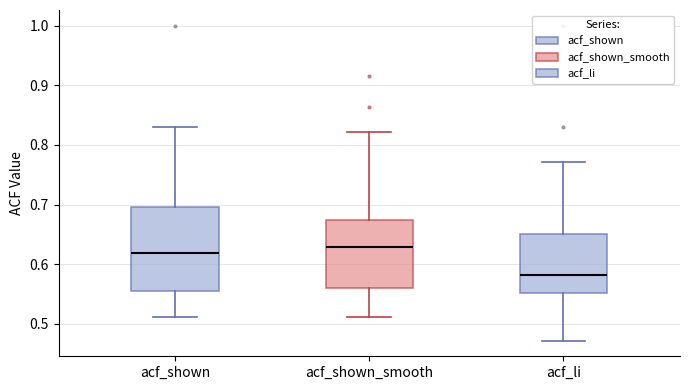

Reading left to right, transcribe this box plot: for each box, give where its median line is, the range the box spans, and where its two whiskers end, as read against the y-axis. The values are not printed on the chart, so give them approximately, as read against the axis.

acf_shown: median 0.62, box 0.56 to 0.70, whiskers 0.51 to 0.83
acf_shown_smooth: median 0.63, box 0.56 to 0.67, whiskers 0.51 to 0.82
acf_li: median 0.58, box 0.55 to 0.65, whiskers 0.47 to 0.77